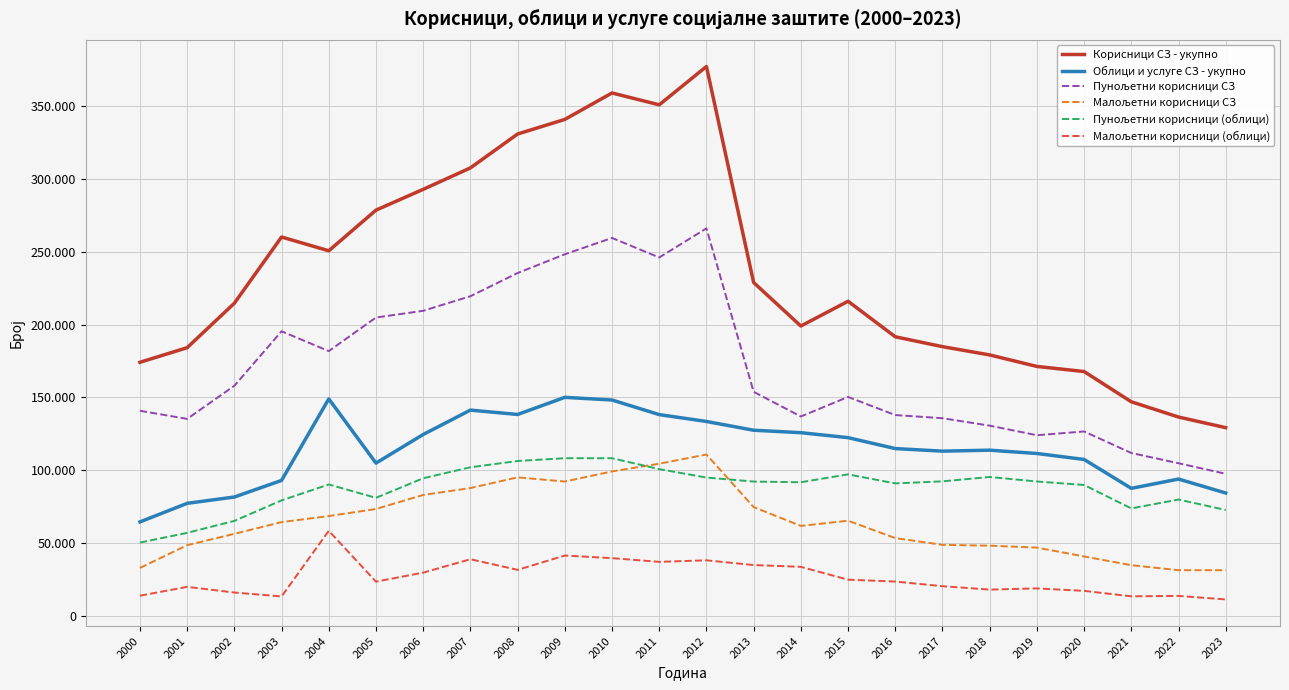

Is this an area chart (filled region under the line)?

No